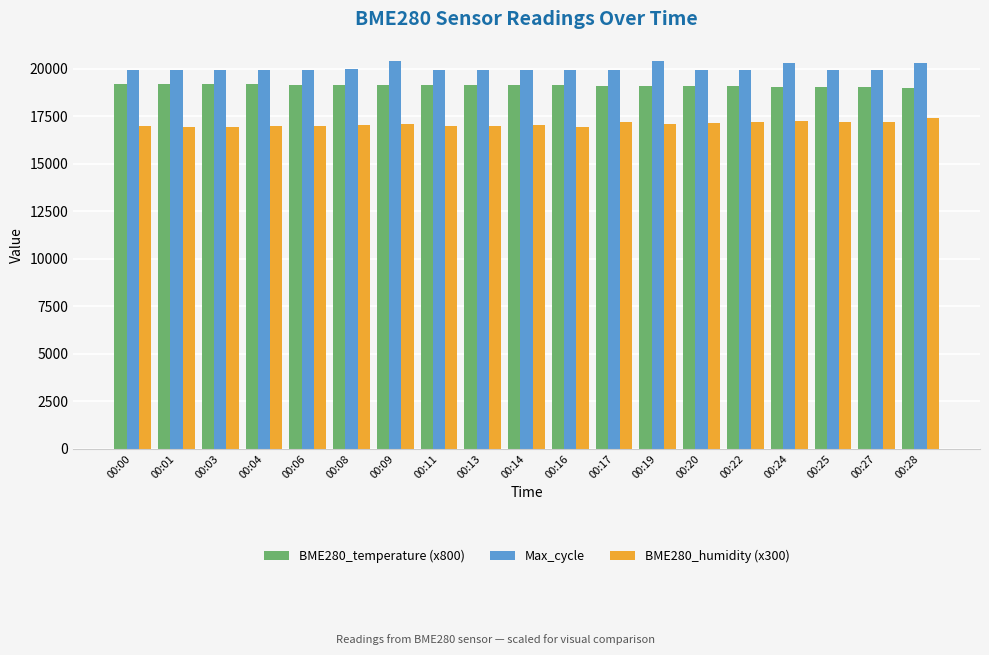

The BME280_humidity (x300) series shows 9411 at 00:09. True or false?

False